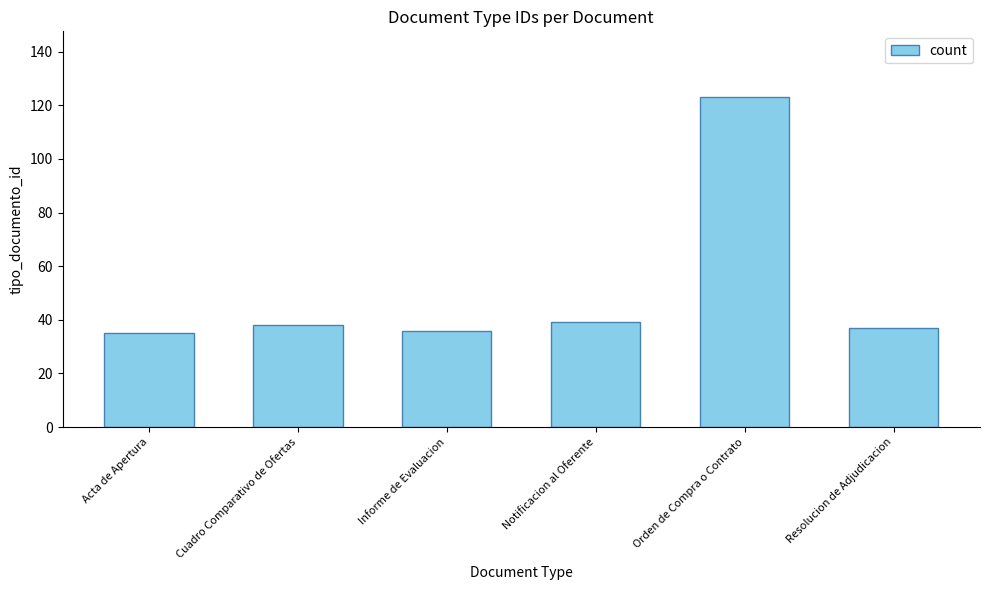

Reading left to right, transcribe all the data shown in this chart.

Acta de Apertura=35	Cuadro Comparativo de Ofertas=38	Informe de Evaluacion=36	Notificacion al Oferente=39	Orden de Compra o Contrato=123	Resolucion de Adjudicacion=37